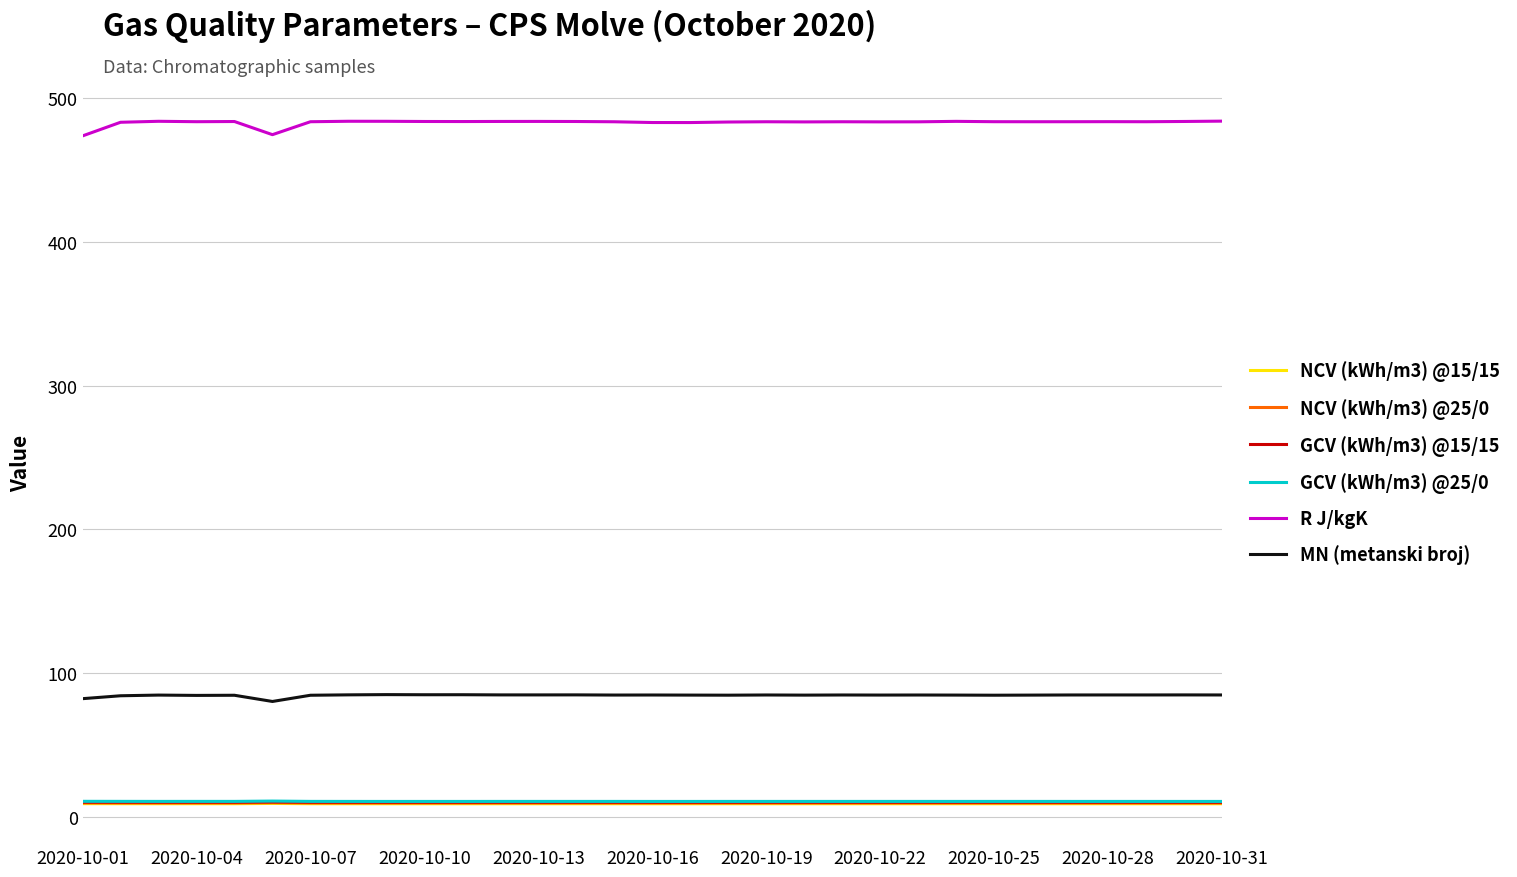

True or false: NCV (kWh/m3) @15/15 has more than 1 interior local peaks.

True